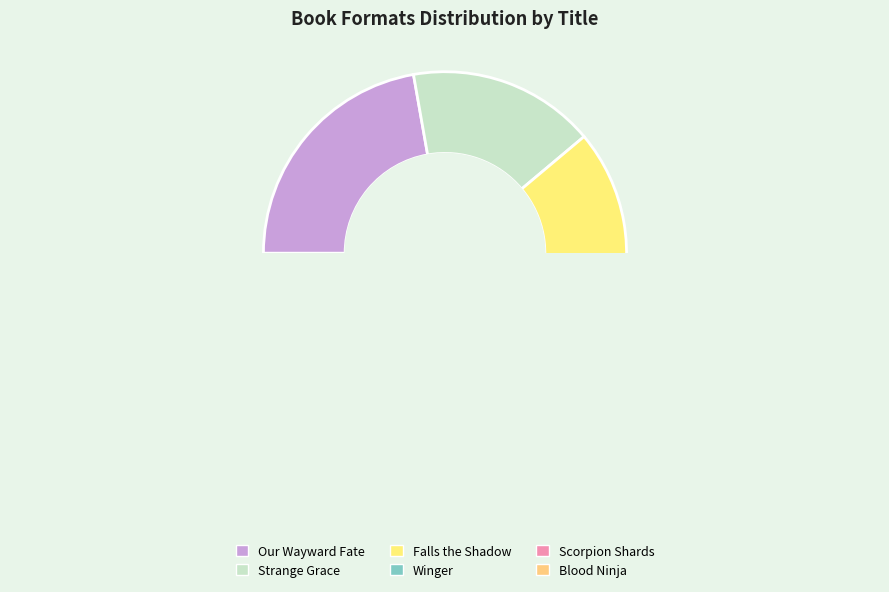

To the nearest percent, what portion does Falls the Shadow represent?

17%